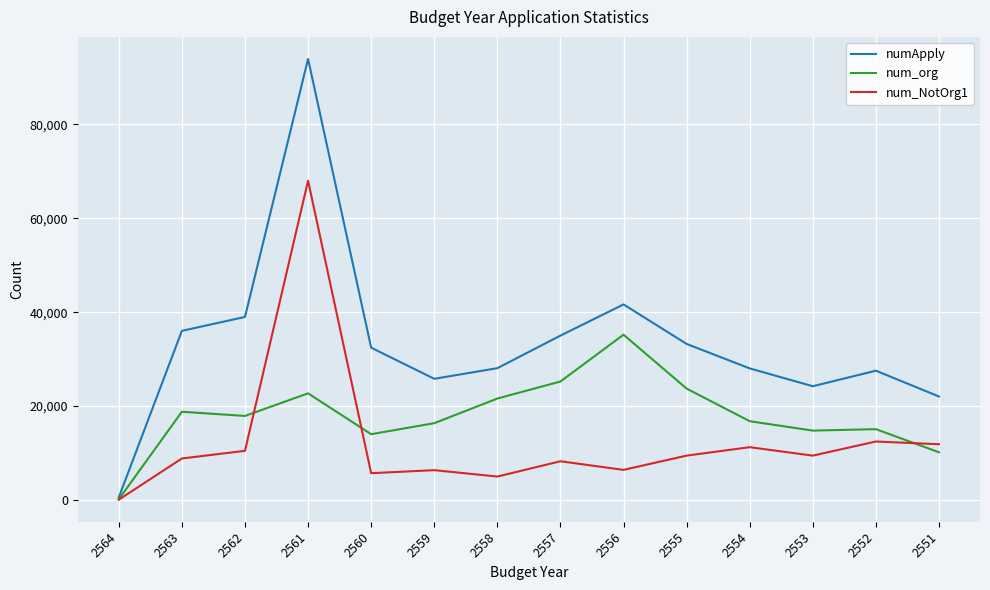

How many categories are shown in the chart?

14